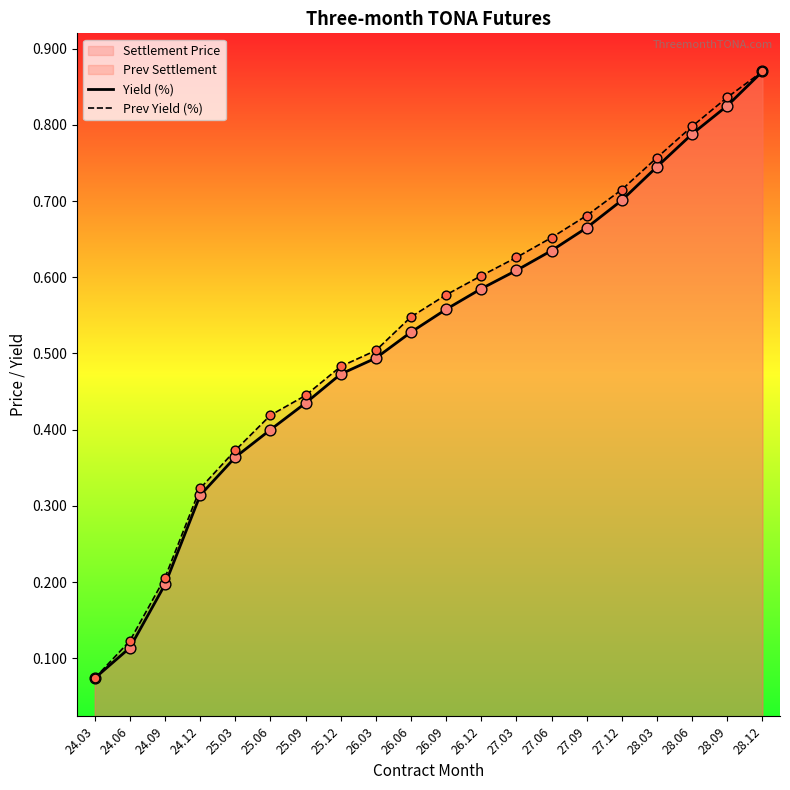

Which series has the largest total across all categories?

Prev Yield (%)